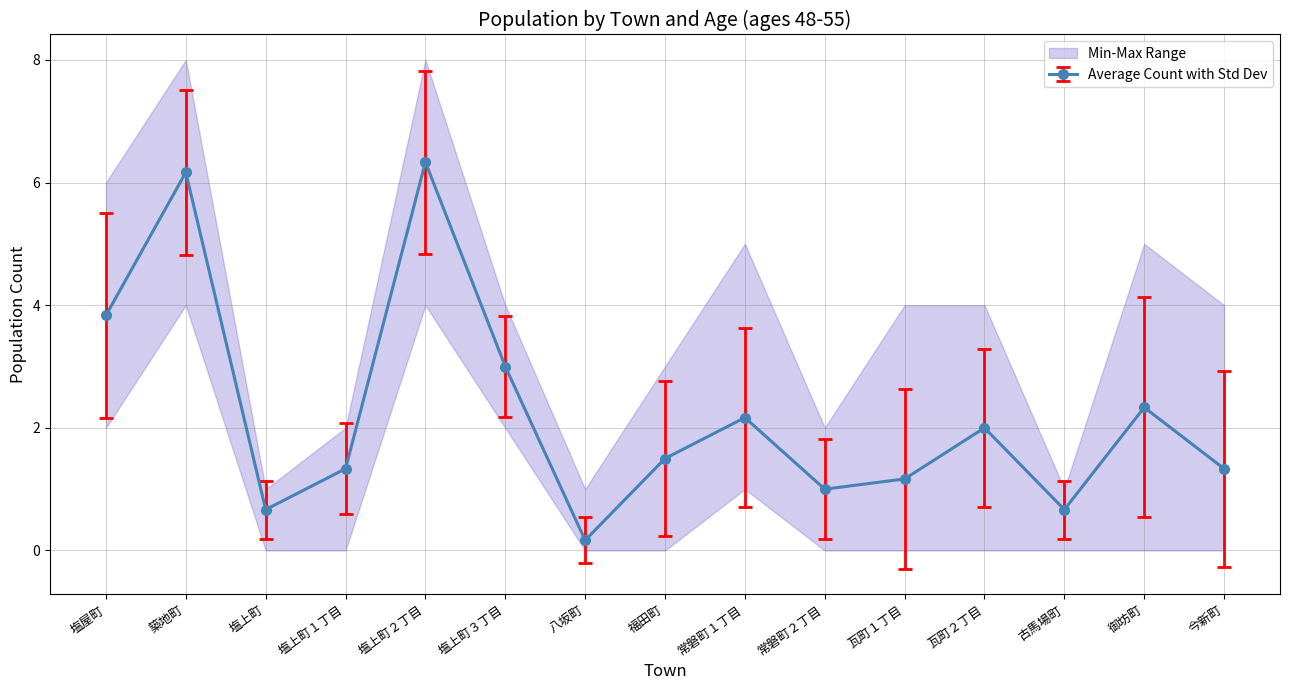

At which category does Average Count with Std Dev reach its first local peak?

築地町